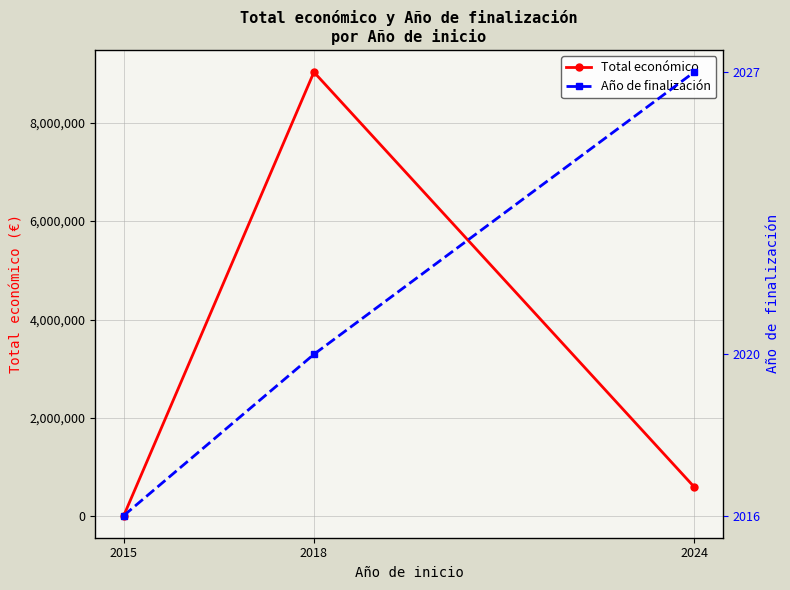

True or false: Total económico has a value of 9027761 at 2018.

True